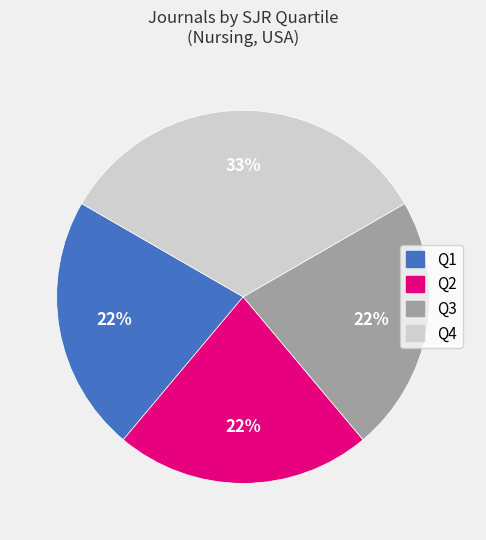

What percentage is the Q3 slice, to the nearest percent?

22%